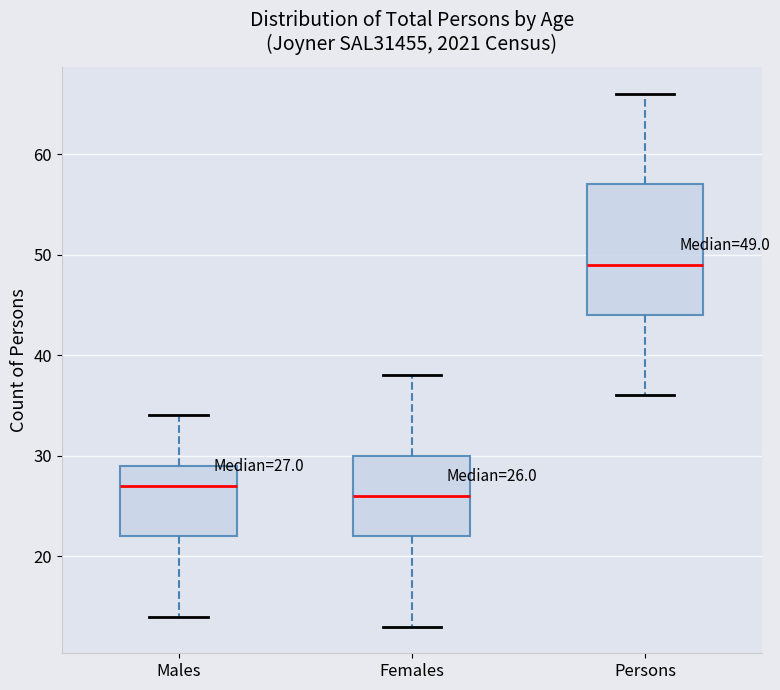

Which box has the highest median line?

Persons